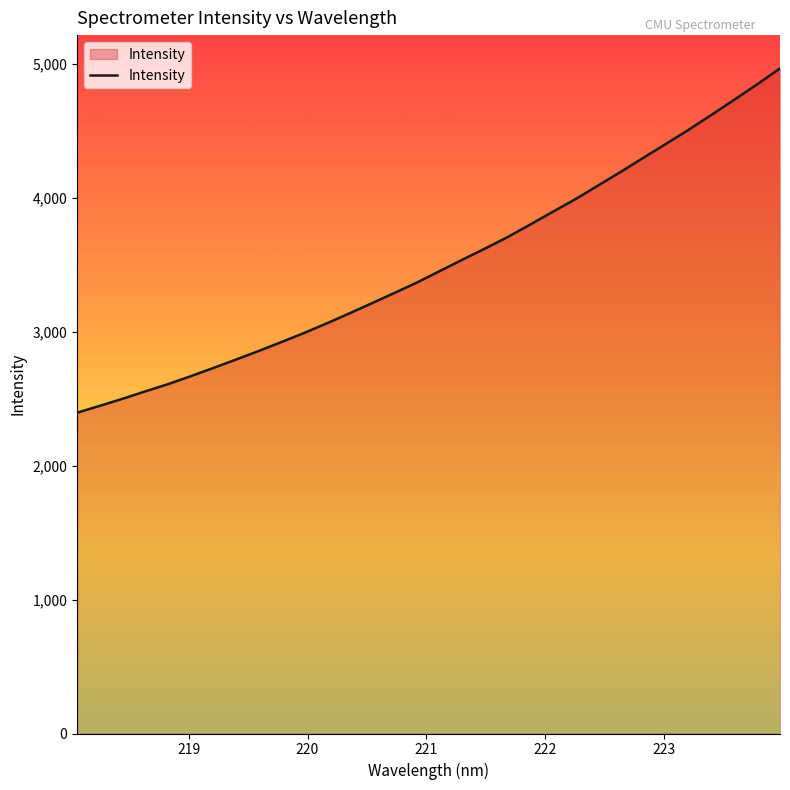

How many lines are shown in the chart?

1